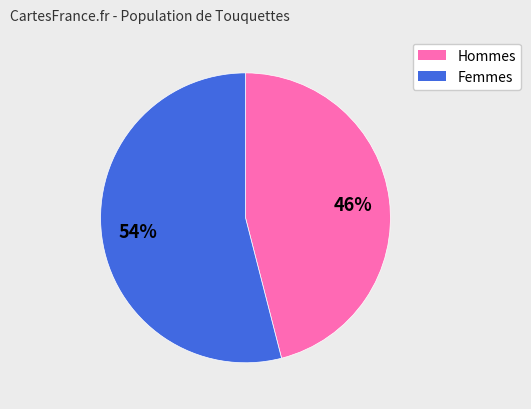

Is there any slice that represents more than half of the pie?

Yes